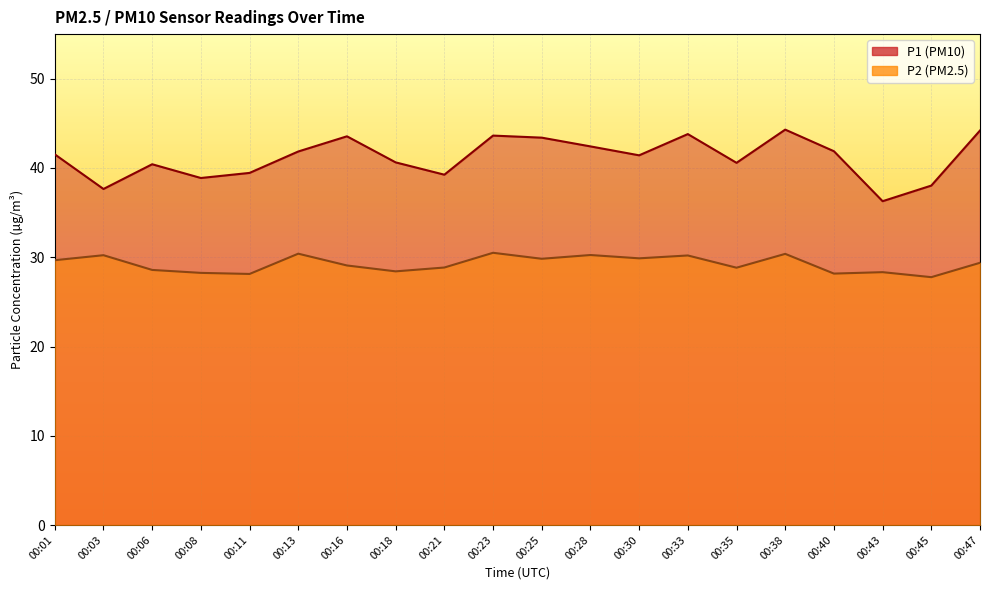

How many interior local peaks does the P2 series have?

7